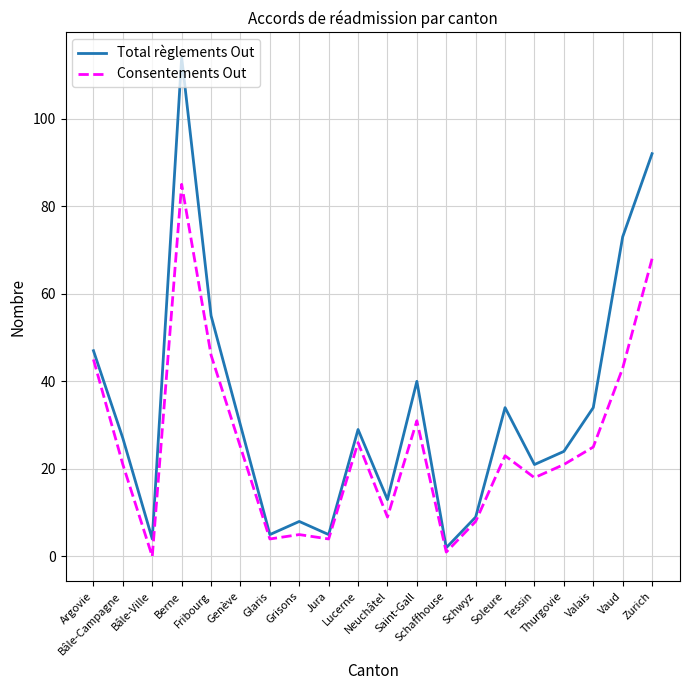

Rank the series by their average value, from highest to lowest.

Total règlements Out, Consentements Out